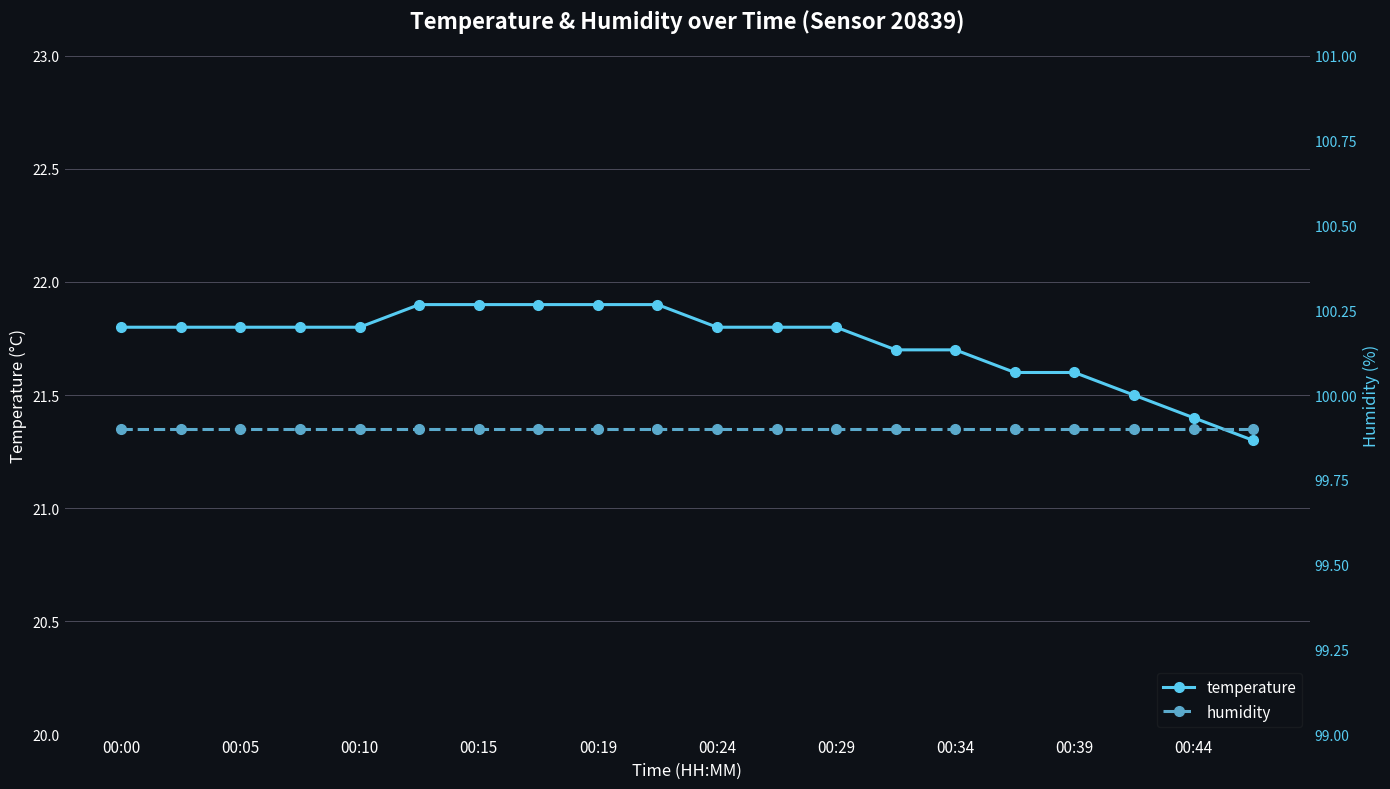

The temperature series shows 37.2 at 00:24. True or false?

False